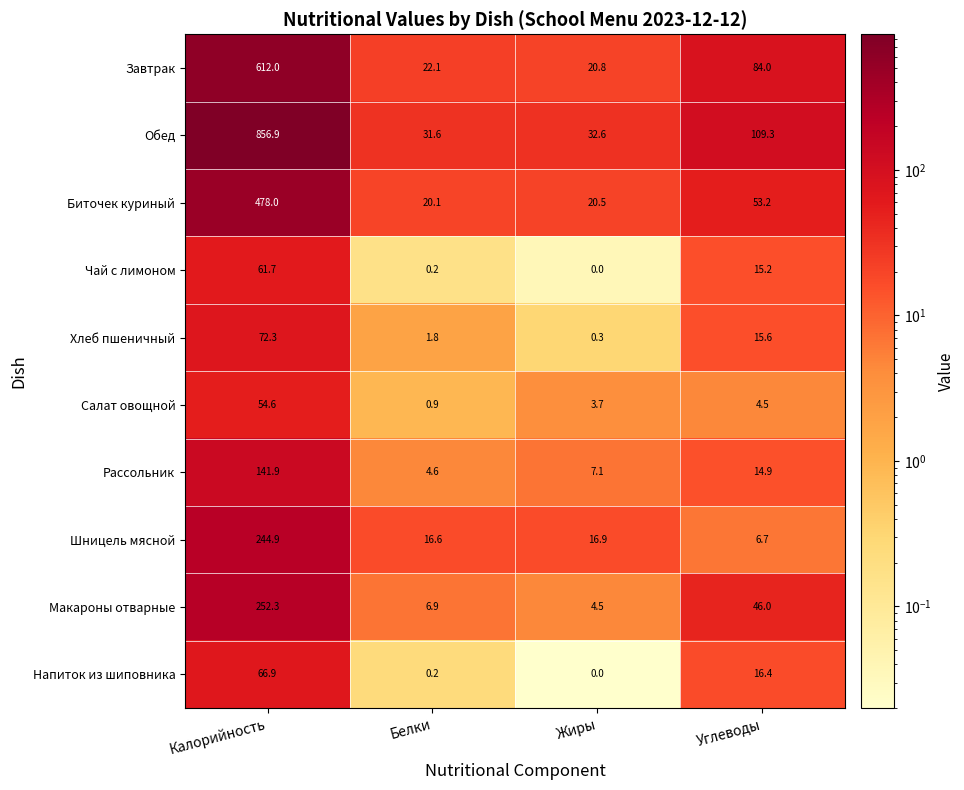

Count the number of categories in the chart.

4